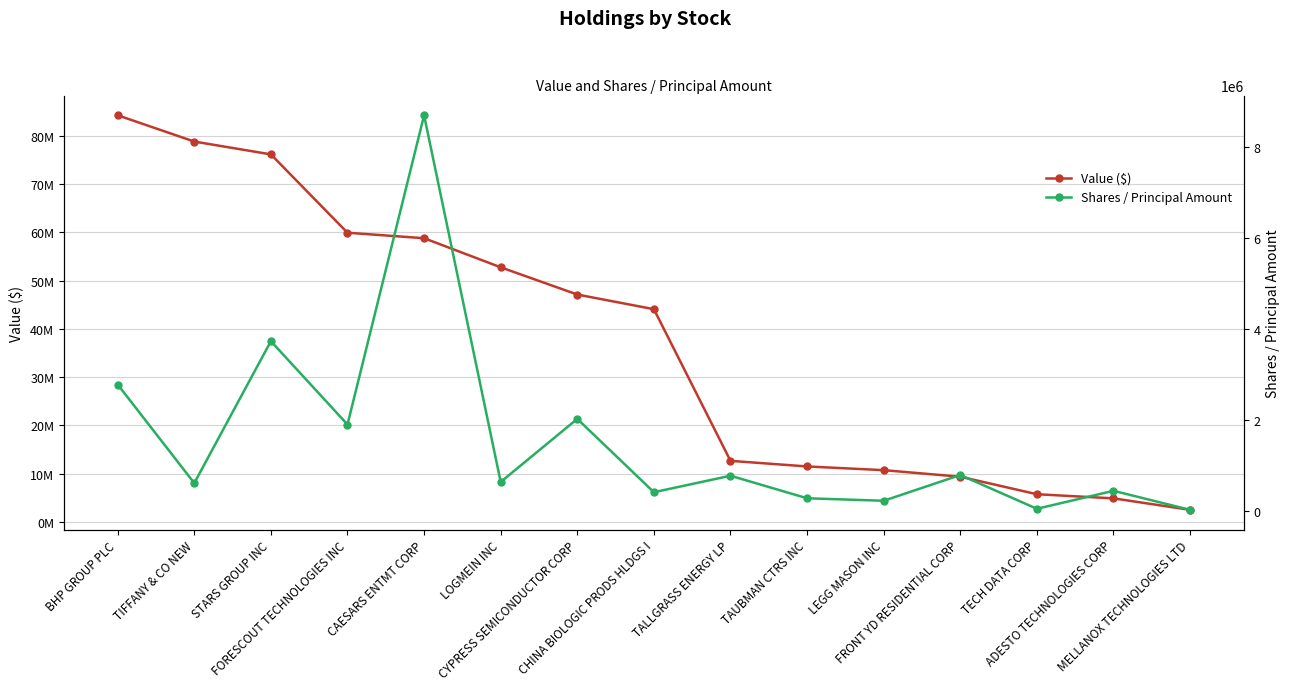

Rank the series at BHP GROUP PLC from lowest to highest value.

Shares / Principal Amount, Value ($)